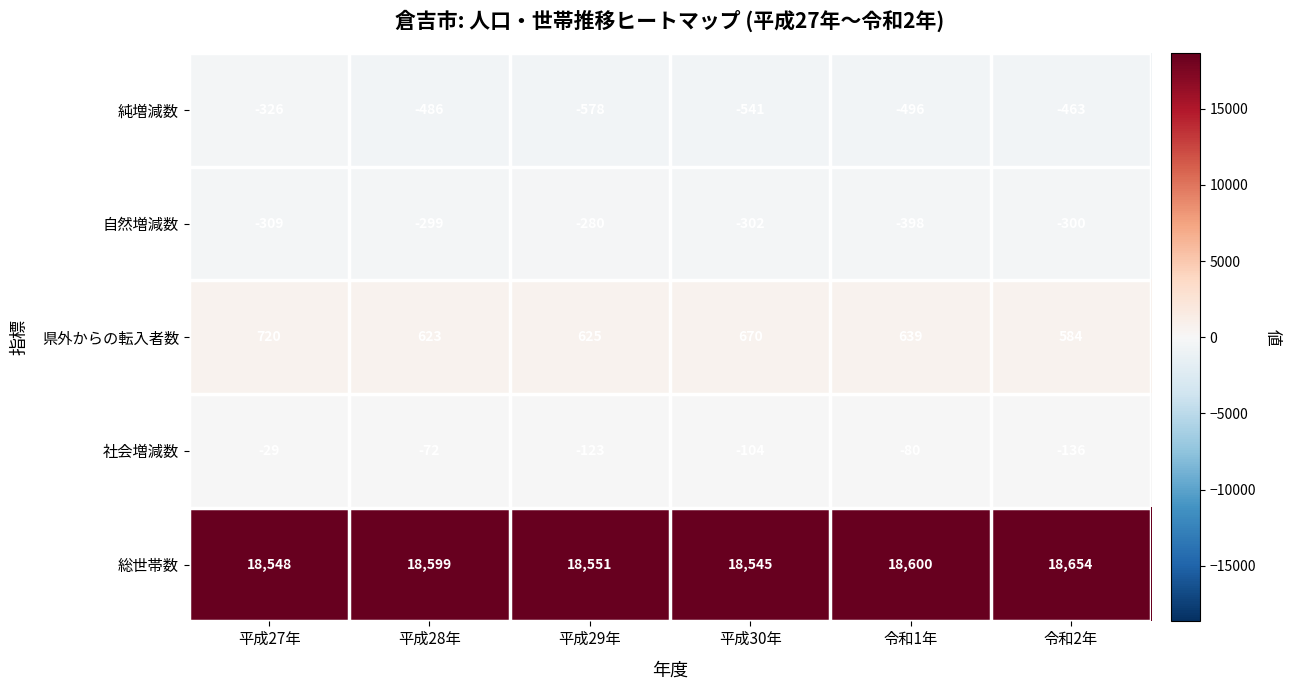

At how many categories does at least one series exceed 2893?

6